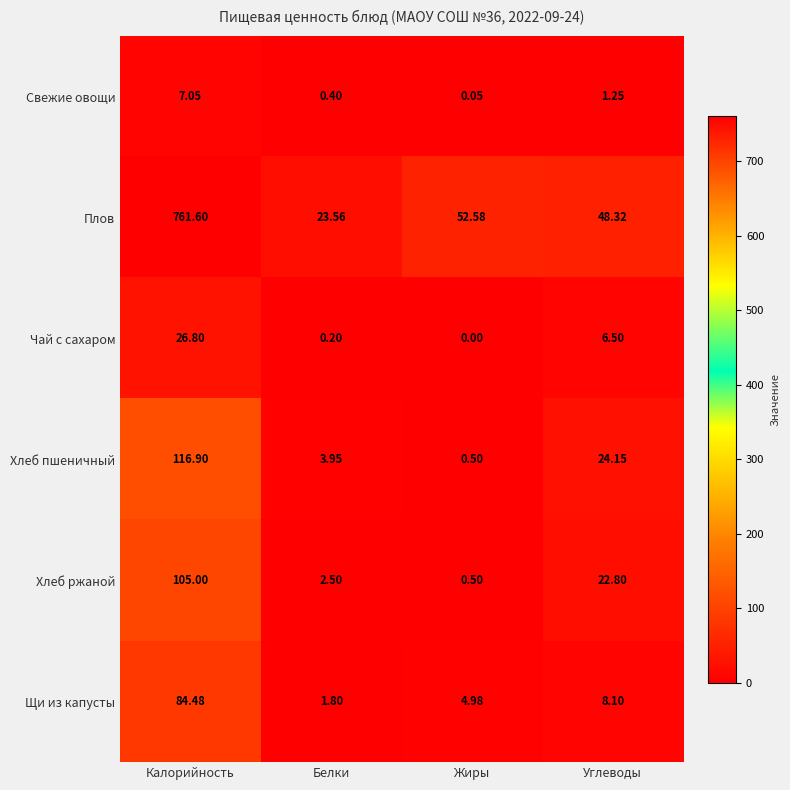

At which label is Щи из капусты closest to 43?

Углеводы